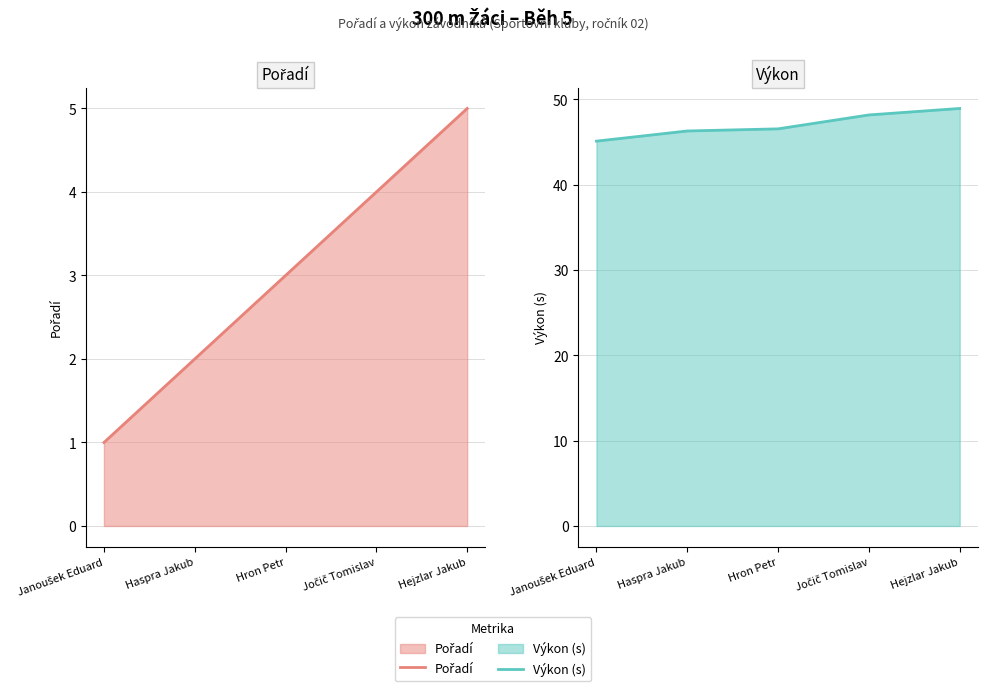

At how many categories does at least one series exceed 22?

5